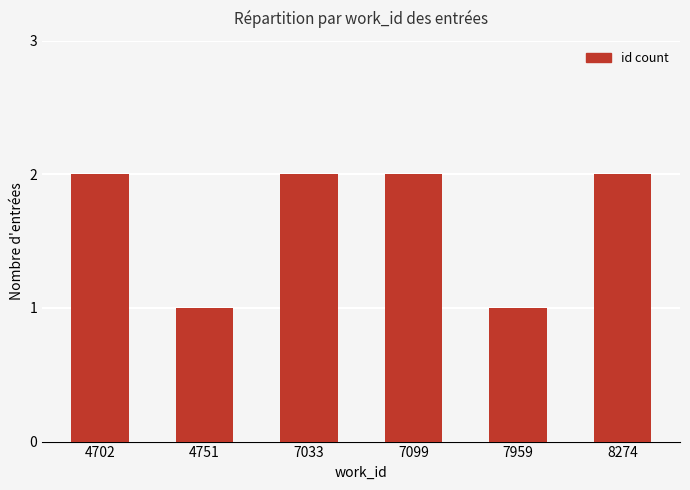

What is the difference between the values at 4702 and 7959?

1